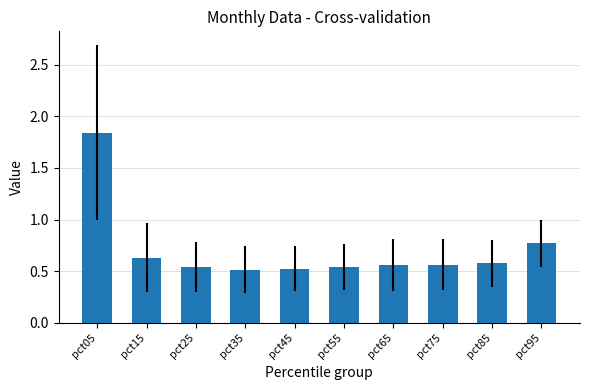

Count the values in the range 0 to 1.

9